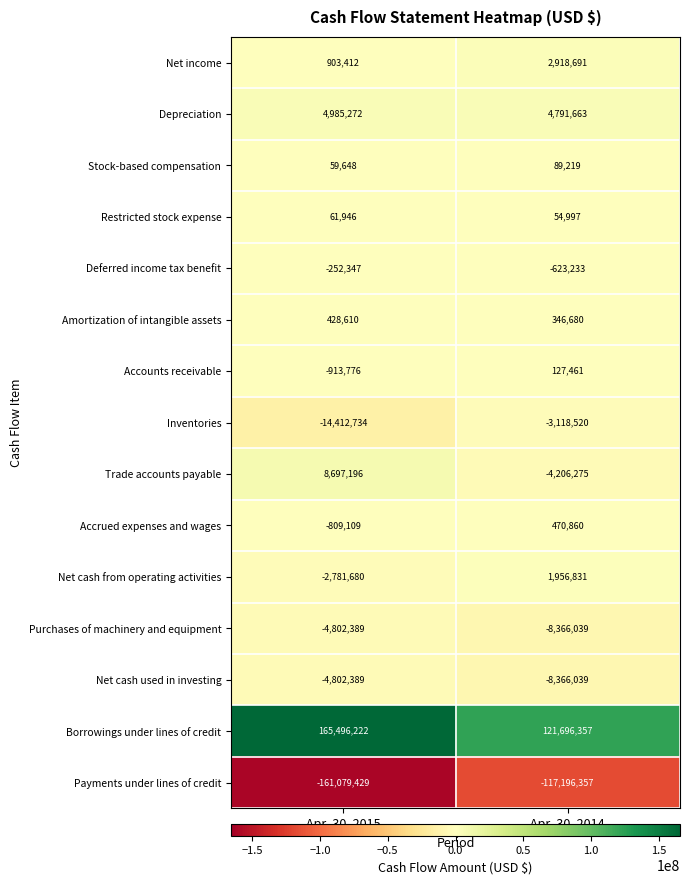

What is the minimum value shown in the chart?

-161079429